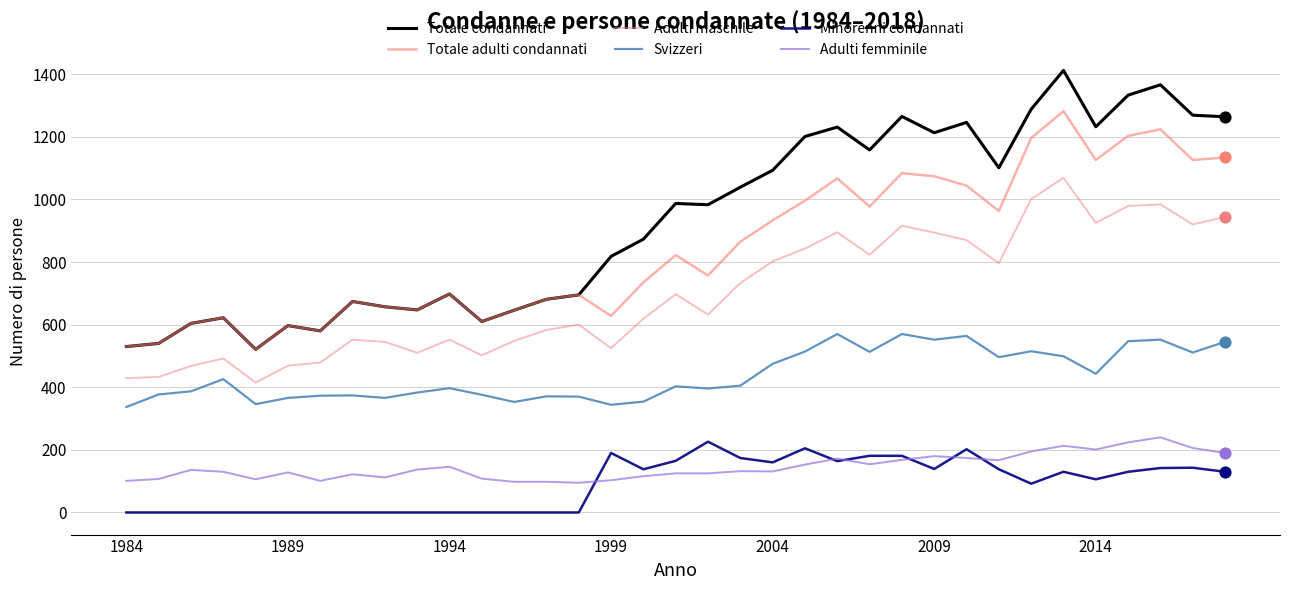

How many lines are shown in the chart?

6